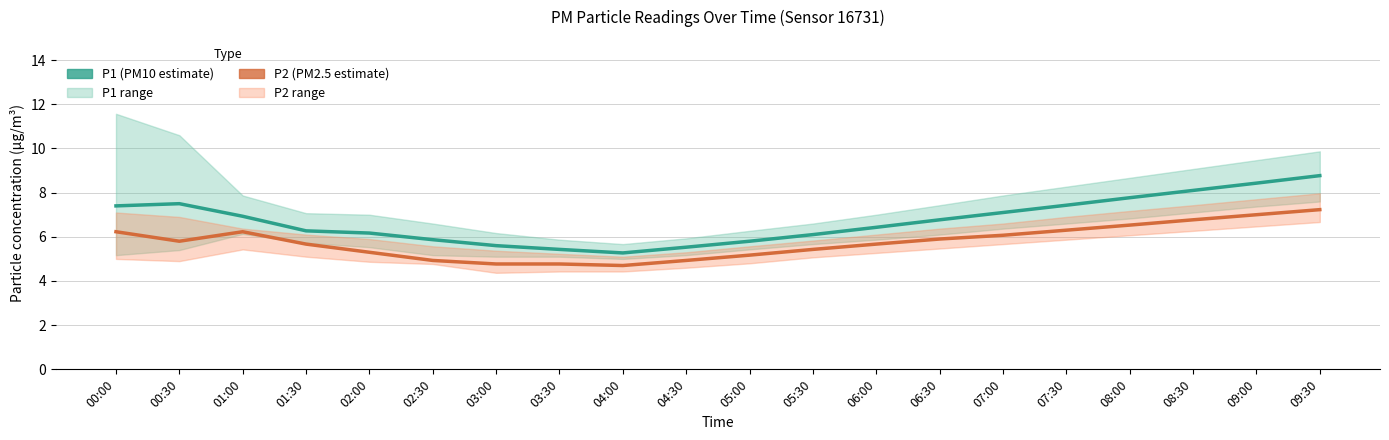

Where is P1 nearest to the value 7?

01:00